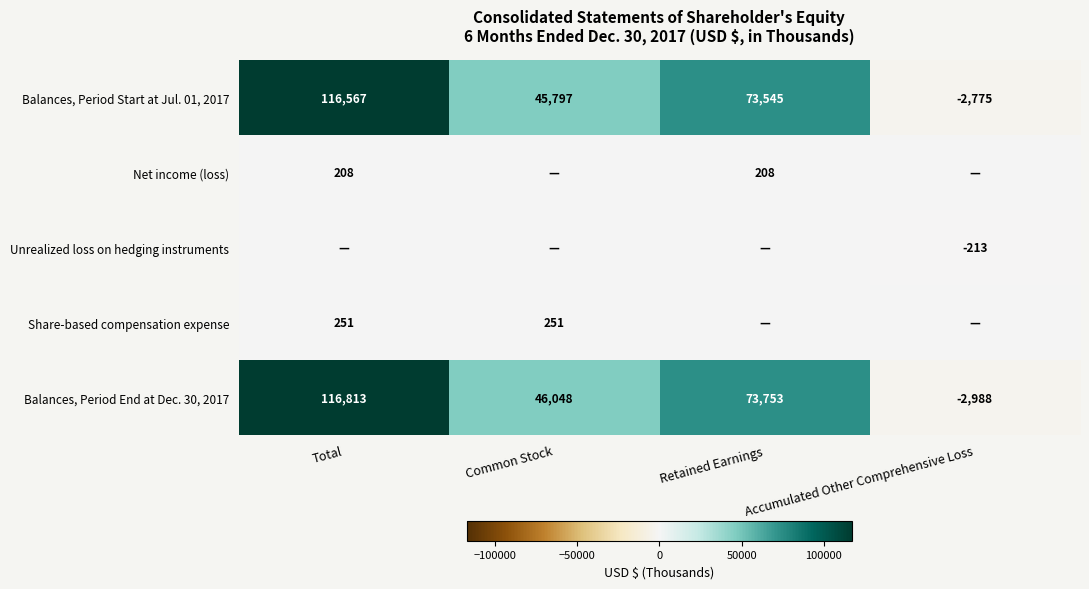

What is the spread (max minus min) of values at Accumulated Other Comprehensive Loss?

2988